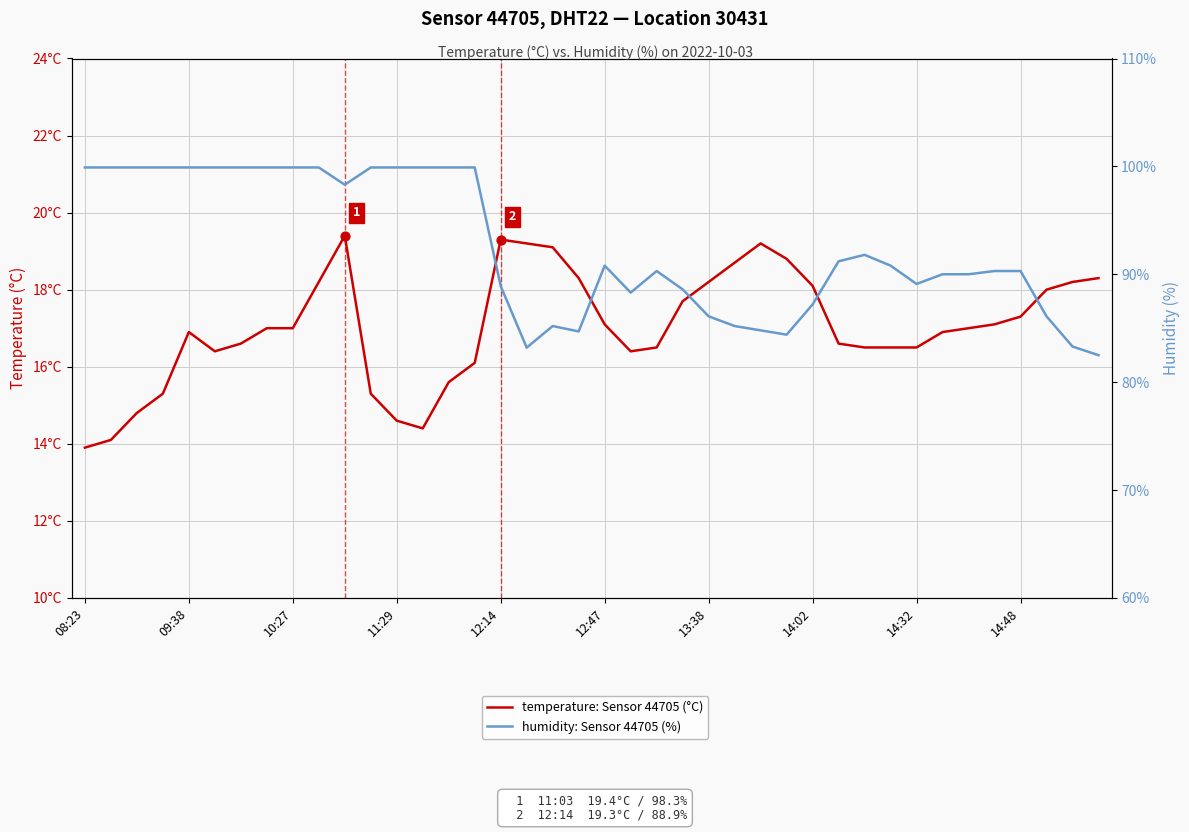

Which series reaches the minimum Y coordinate?

temperature: Sensor 44705, DHT22 (°C)